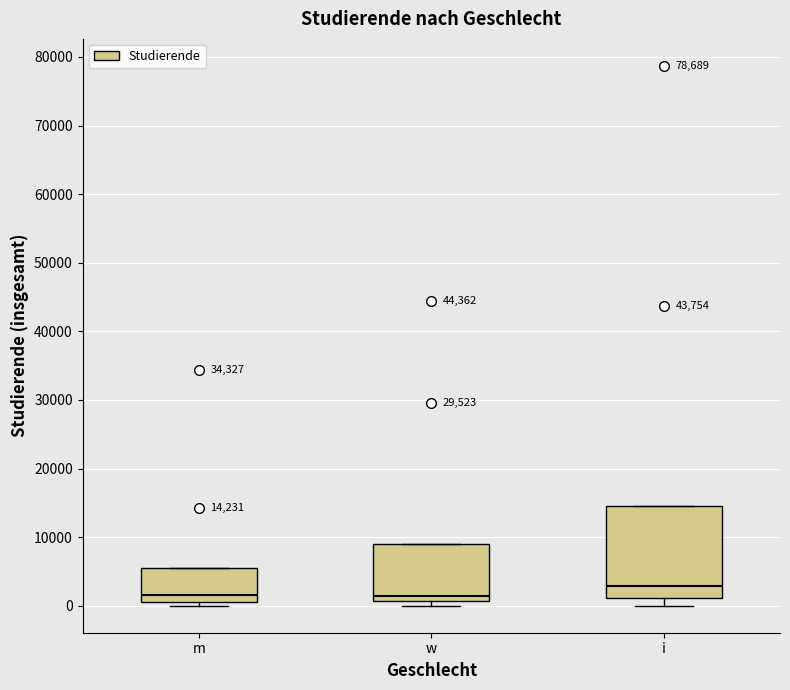

Which box is the tallest, from its lower edge to its upper edge?

i